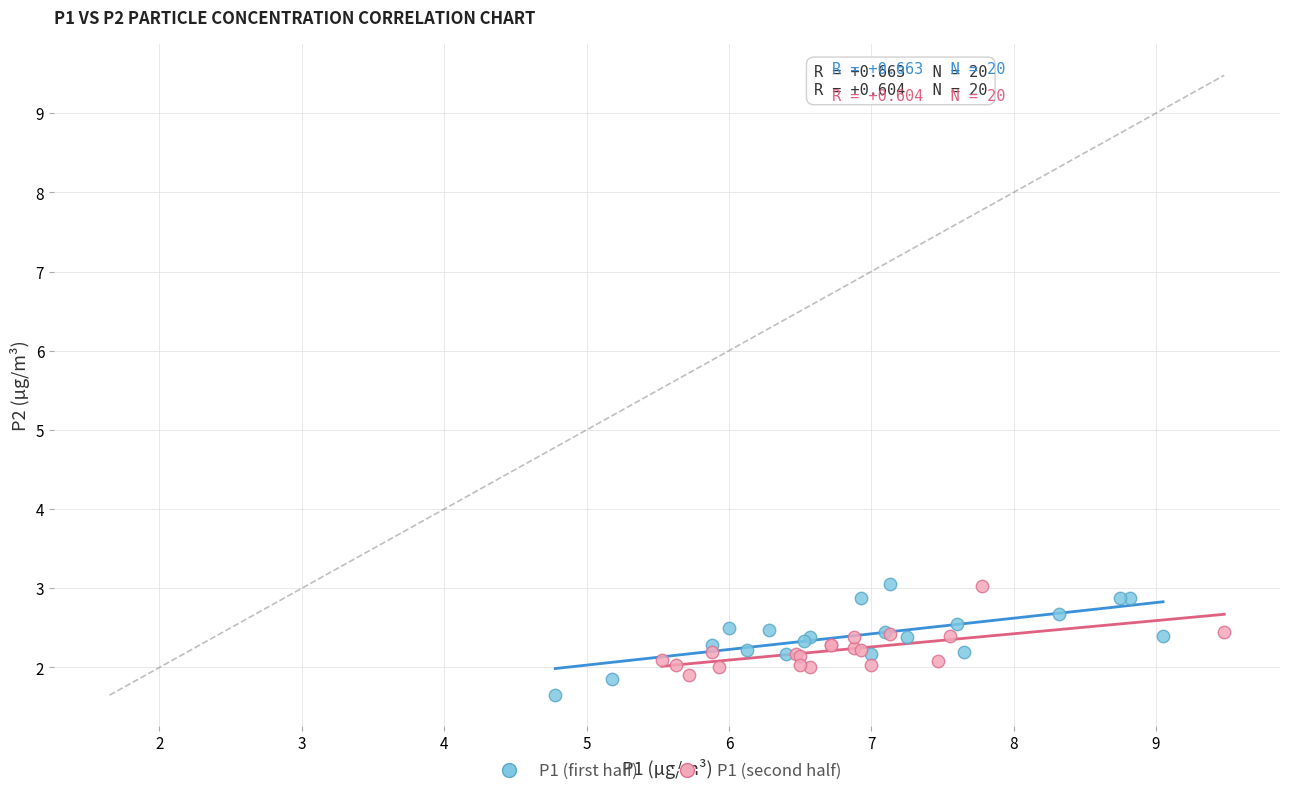

Which series has the largest Y range (max minus min)?

P1 (first half)